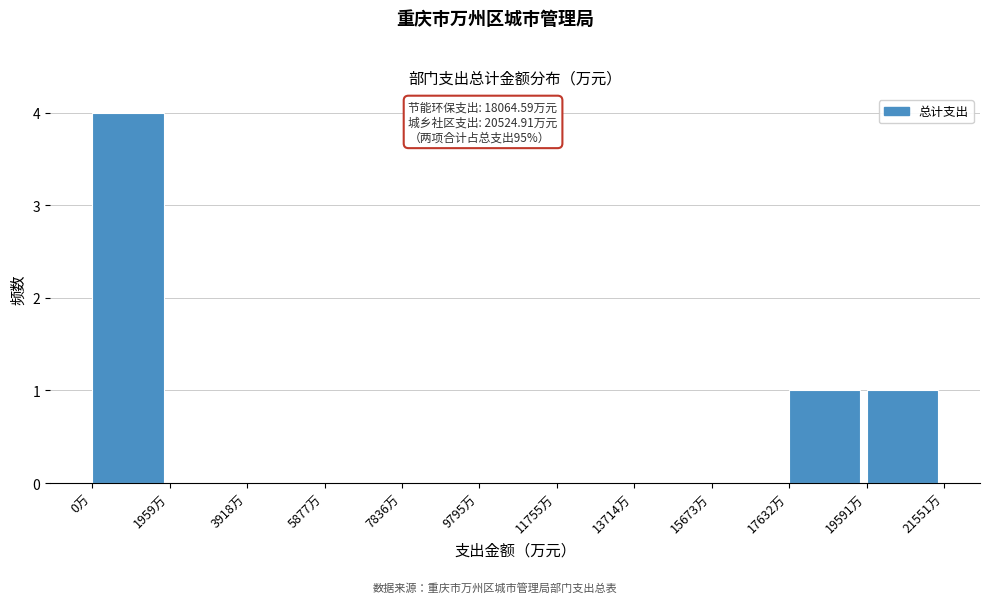

Which range on the x-axis has the tallest bar?

0 to 2000